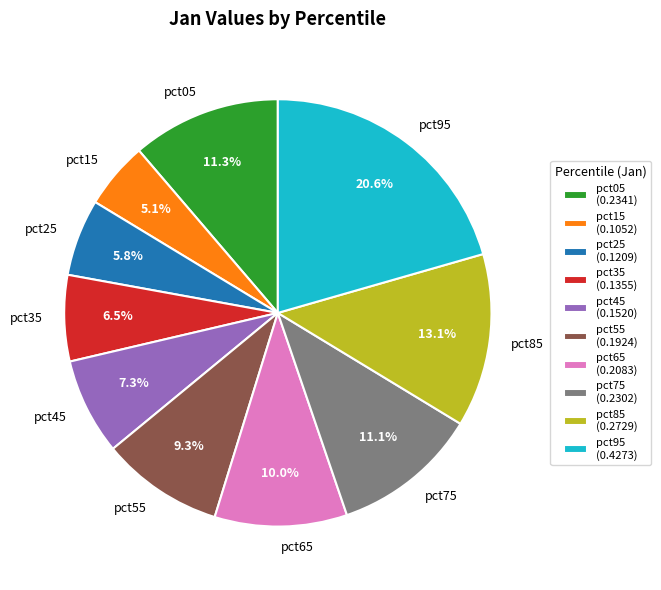

Does pct25 account for over 50% of the chart?

No